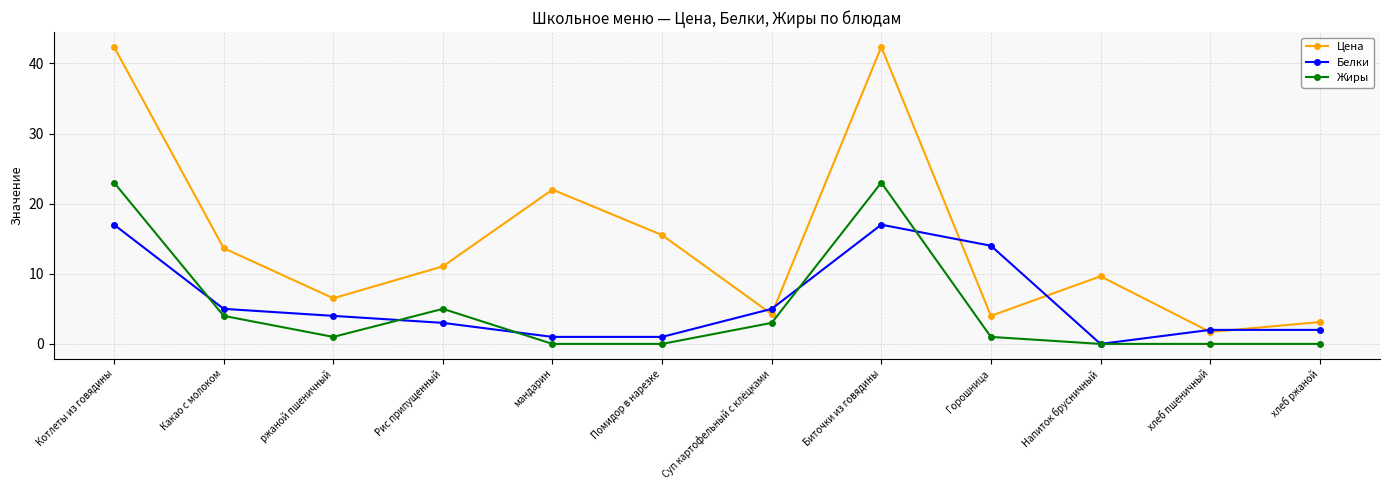

At which label does Жиры first exceed 1?

Котлеты из говядины